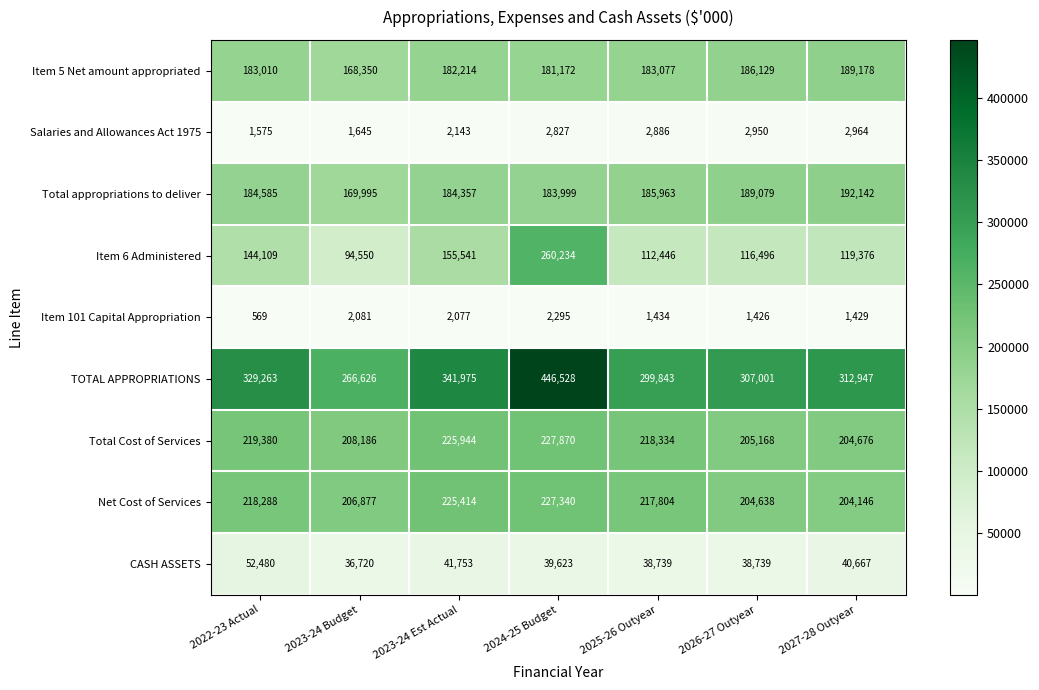

At how many categories does at least one series exceed 39904?

7